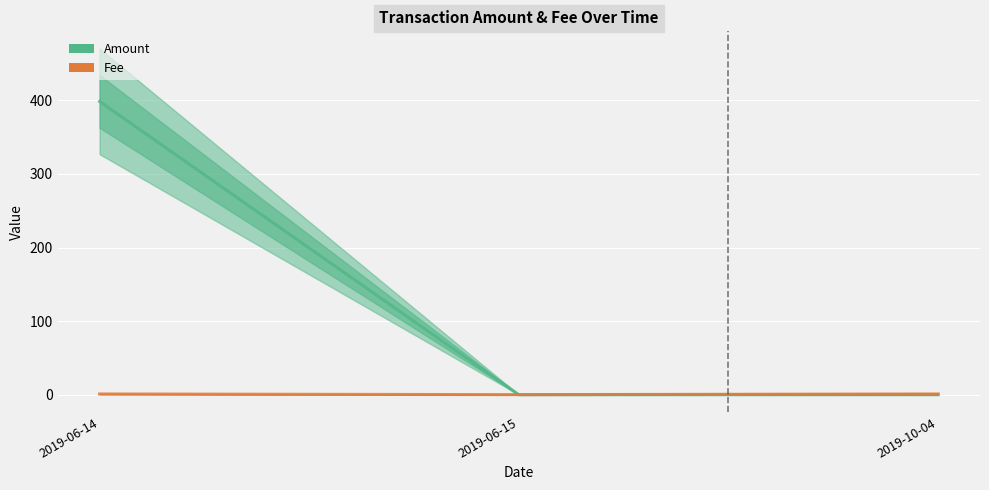

What is the label of the 2nd point from the left?

2019-06-15